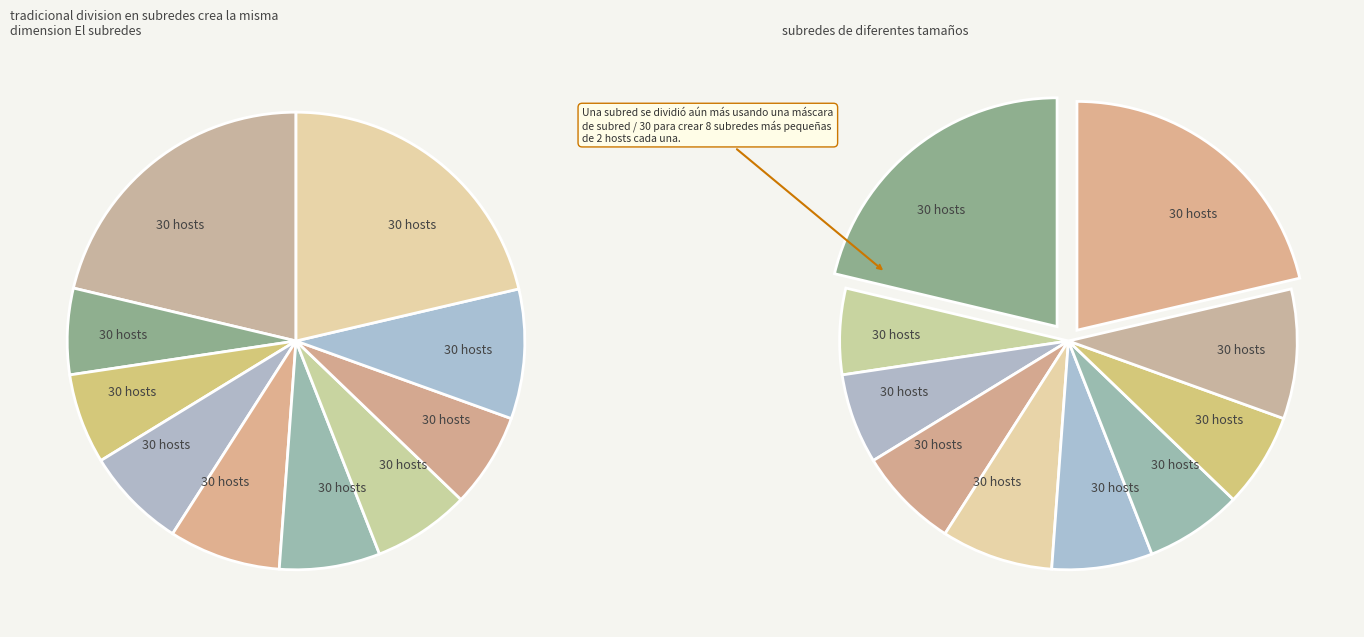

Count the number of slices in the pie.

10